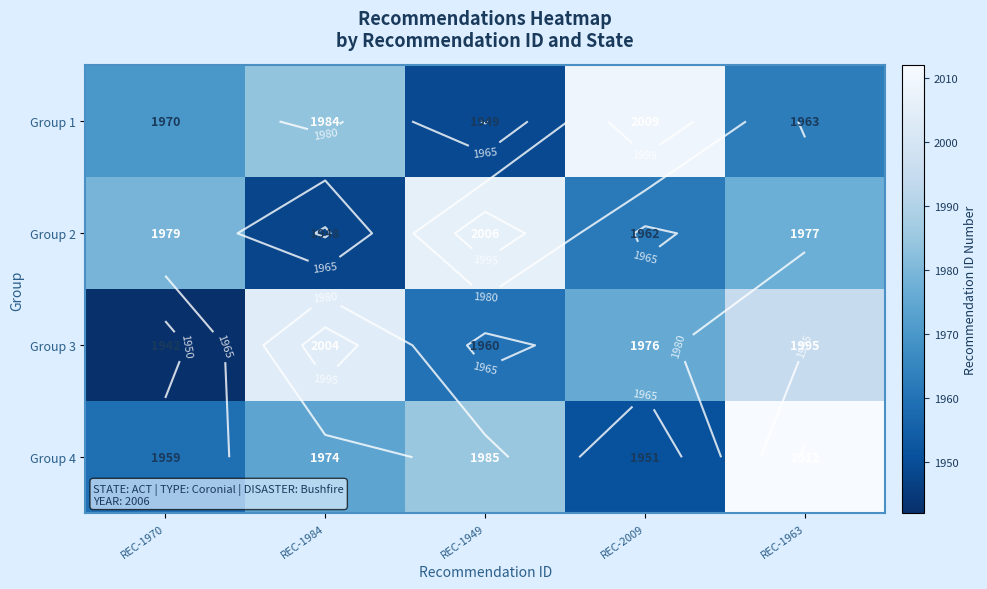

Rank the series at REC-1970 from highest to lowest value.

Group 2, Group 1, Group 4, Group 3